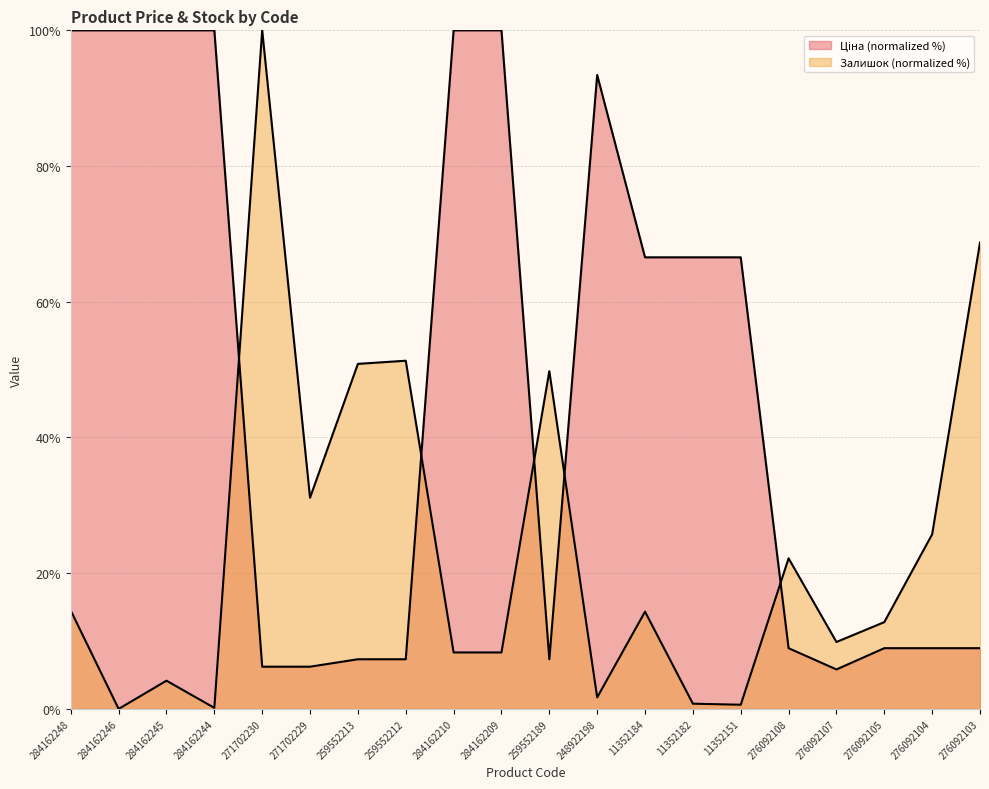

What position from the left is 11352151?

15